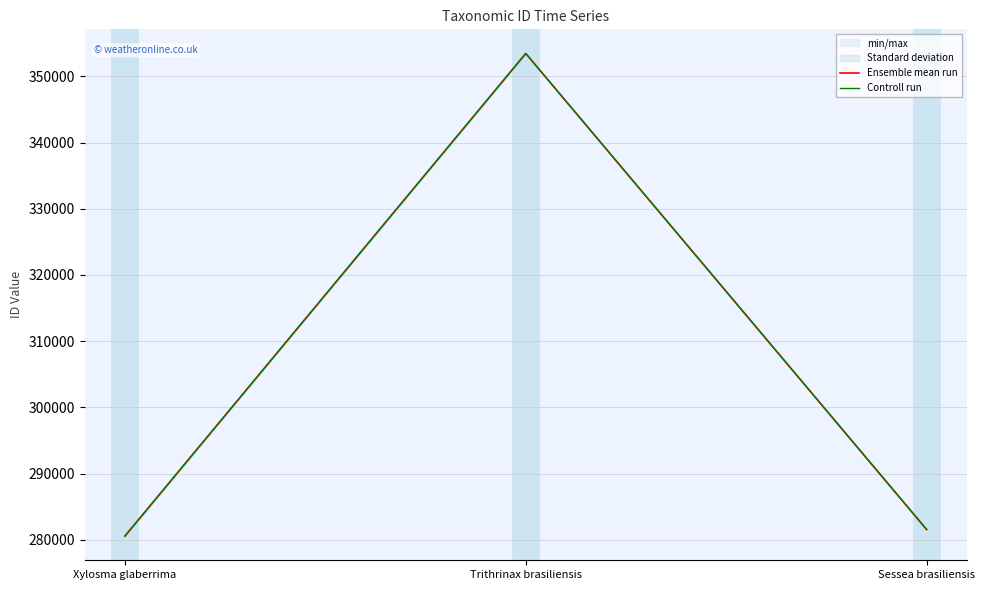

The value of Controll run at Sessea brasiliensis is 473371.2. True or false?

False